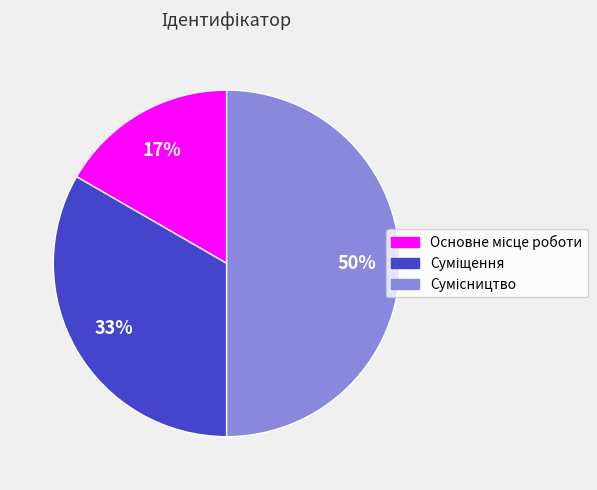

How many segments does this pie chart have?

3